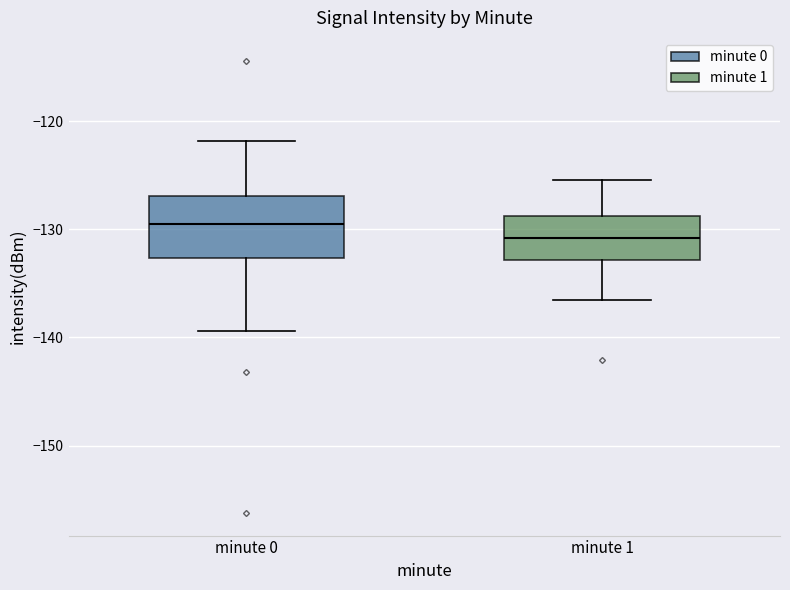

Which box has the highest median line?

minute 0